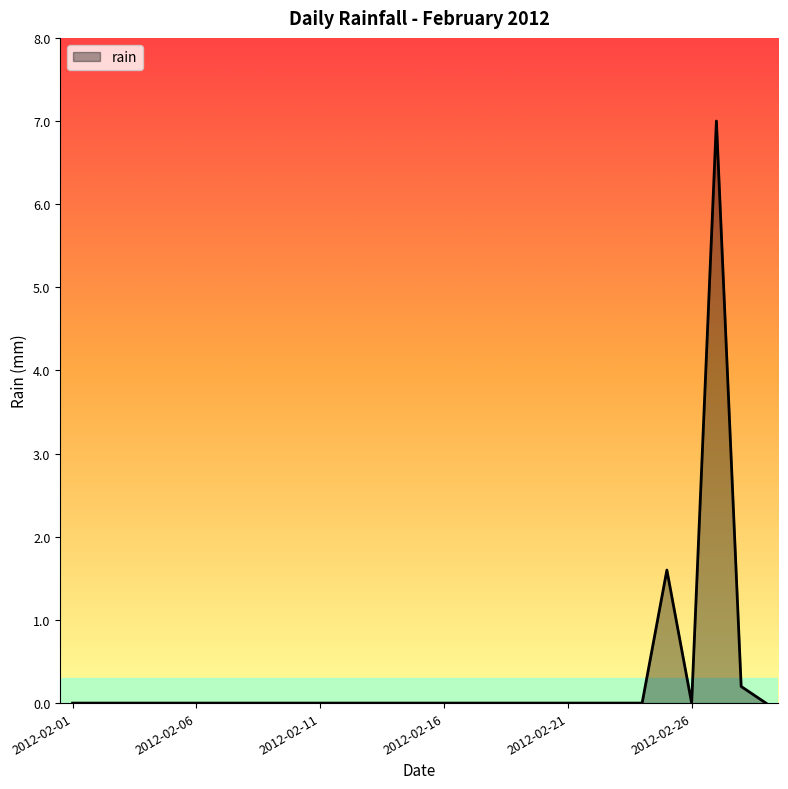

True or false: there are more than 0 points higher than both neighbors.

True